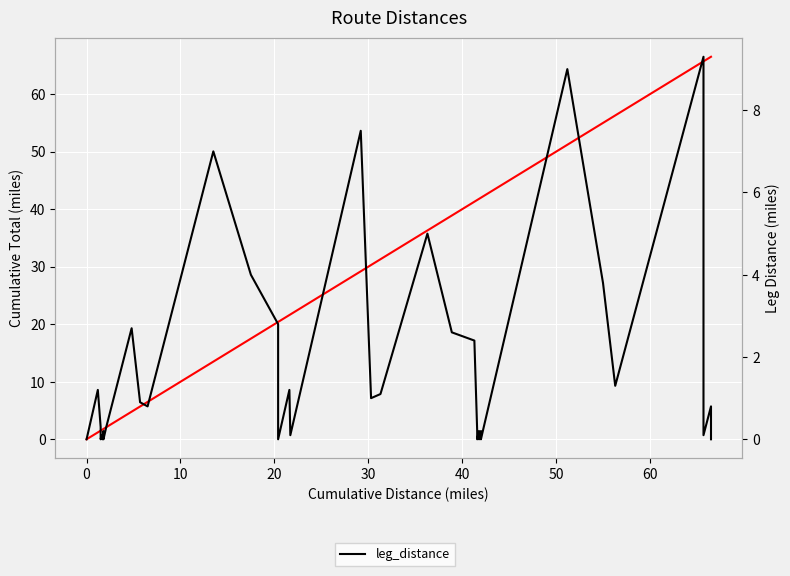

True or false: cumulative_total and leg_distance cross at least once.

False